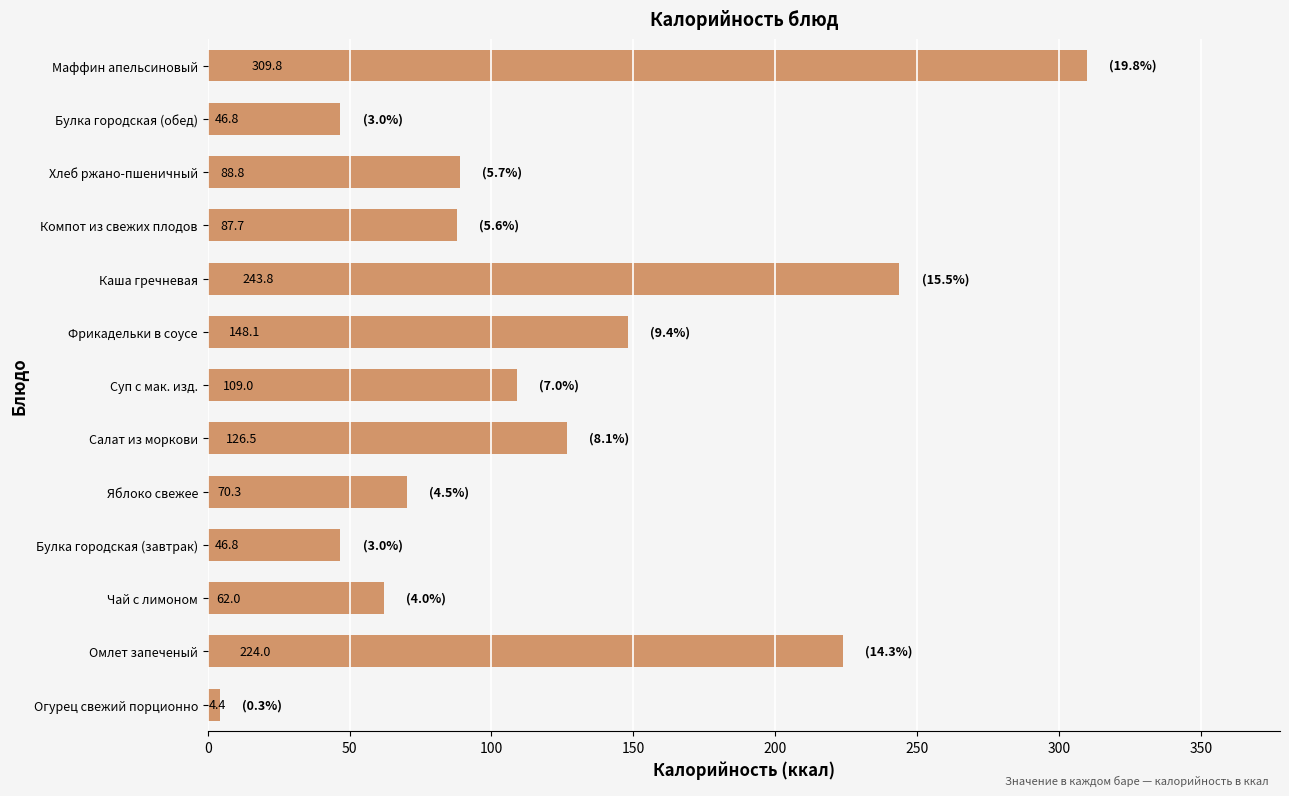

Is it true that the value at Компот из свежих плодов is 22.1?

False